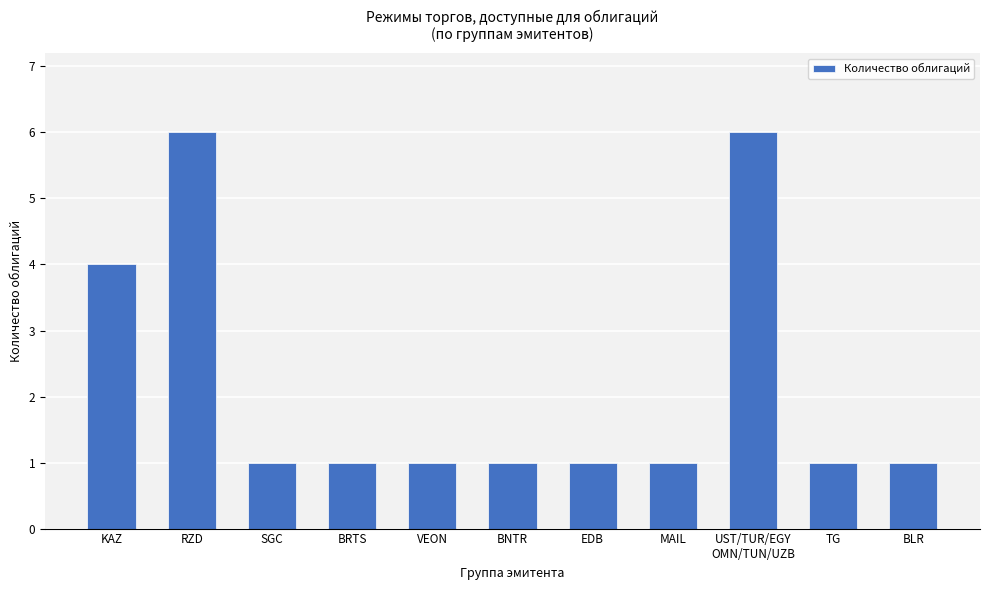

What is the change in value from RZD to EDB?

-5